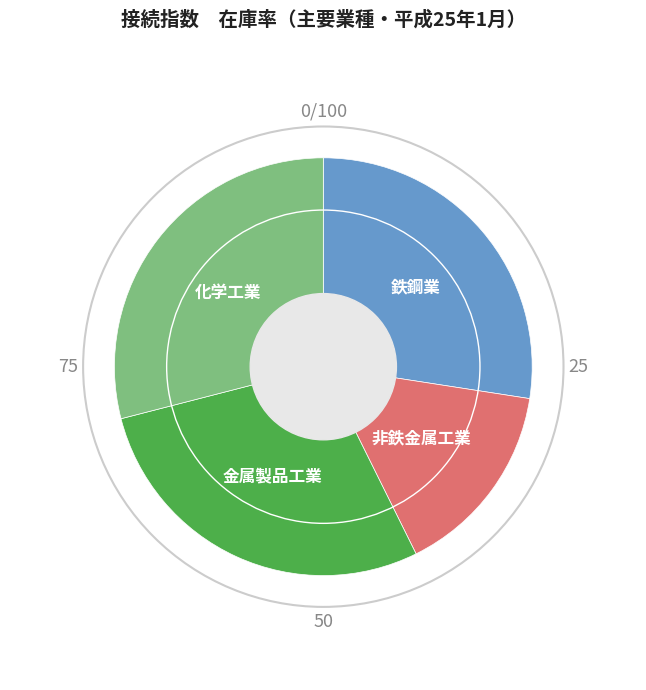

Rank the categories by value from highest to lowest.

化学工業, 金属製品工業, 鉄鋼業, 非鉄金属工業